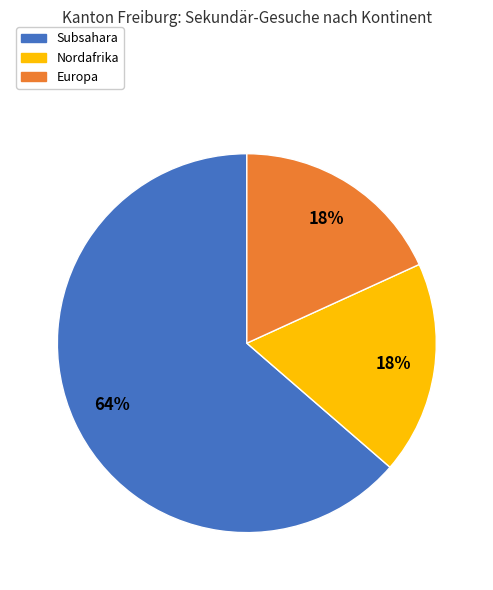

Is there a majority slice in this chart?

Yes